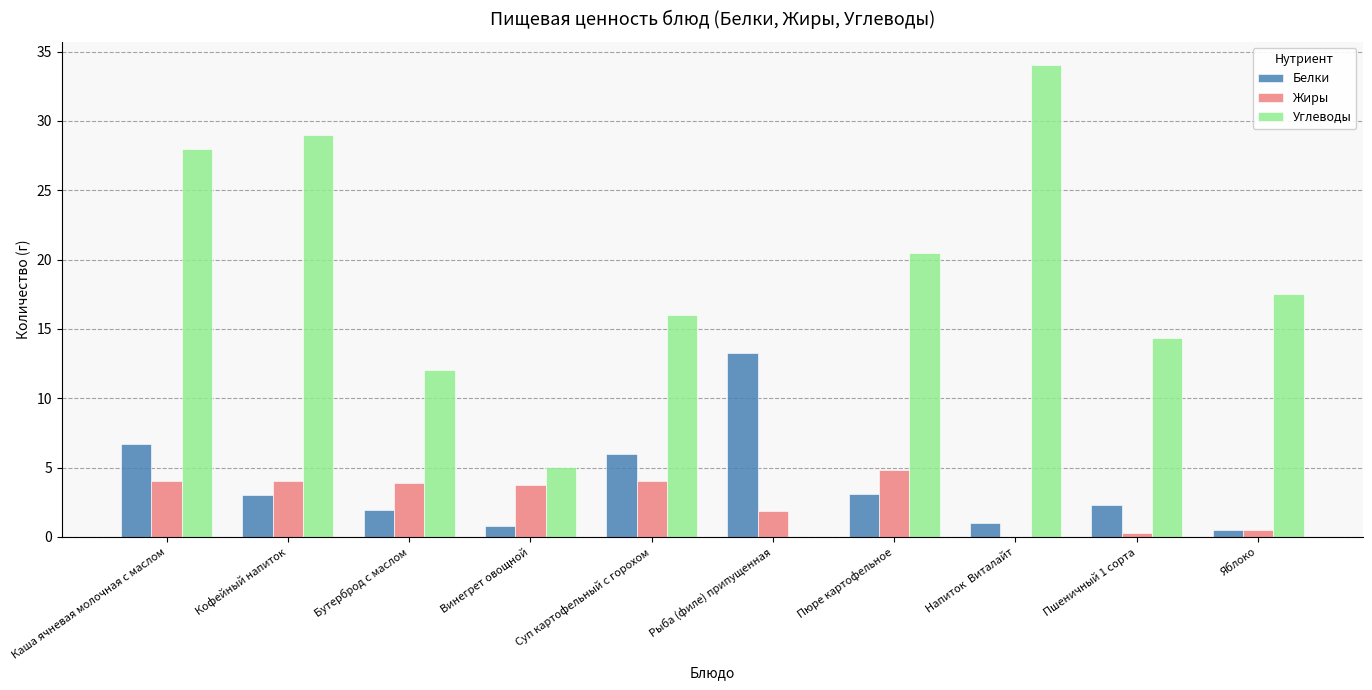

Which series changed the most between Бутерброд с маслом and Яблоко?

Углеводы